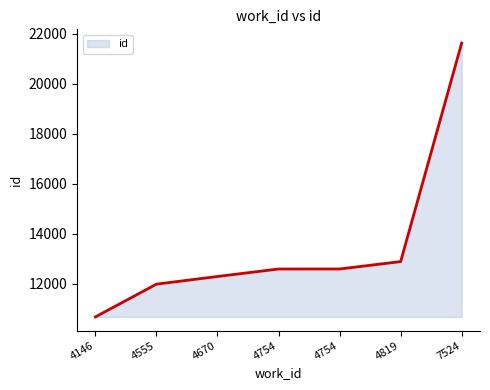

Is it true that the value at 4670 is 12281?

True